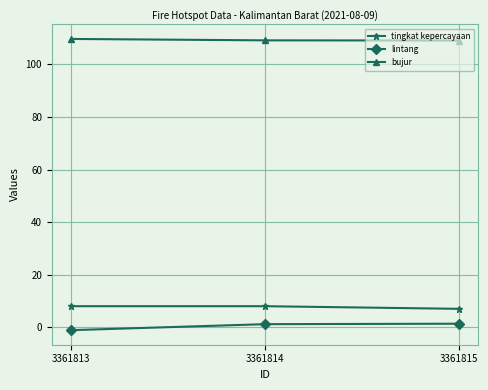

The tingkat kepercayaan series shows 4.1 at 3361814. True or false?

False